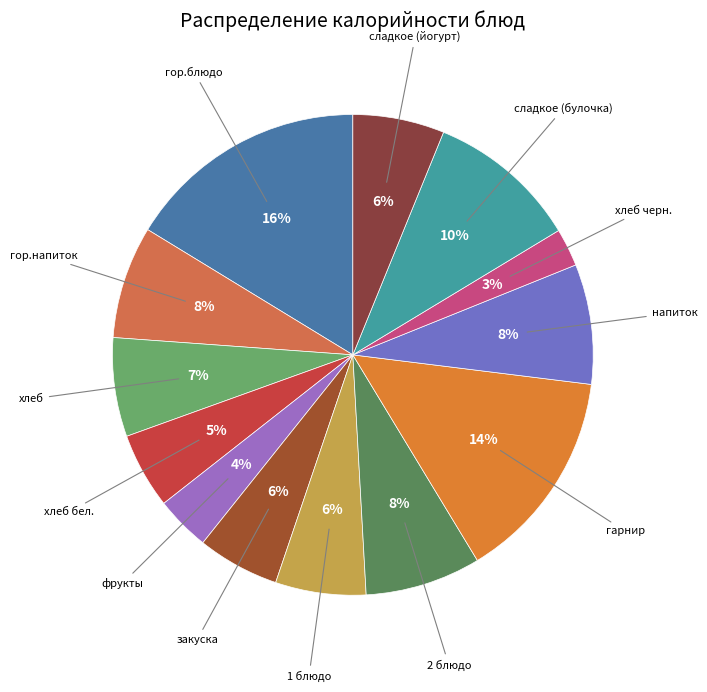

Rank the categories by value from highest to lowest.

гор.блюдо, гарнир, сладкое (булочка), напиток, 2 блюдо, гор.напиток, хлеб, сладкое (йогурт), 1 блюдо, закуска, хлеб бел., фрукты, хлеб черн.